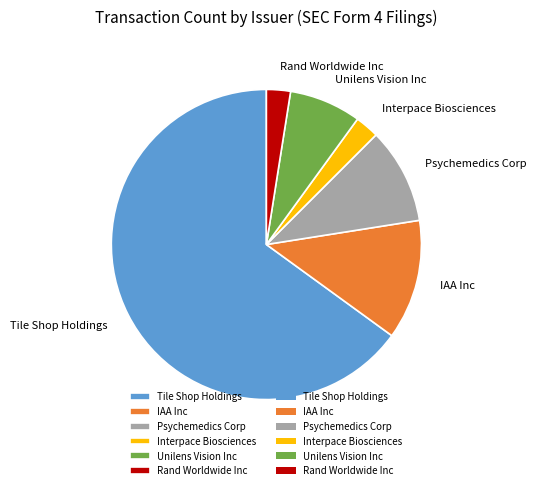

Between Tile Shop Holdings and Psychemedics Corp, which is larger?

Tile Shop Holdings